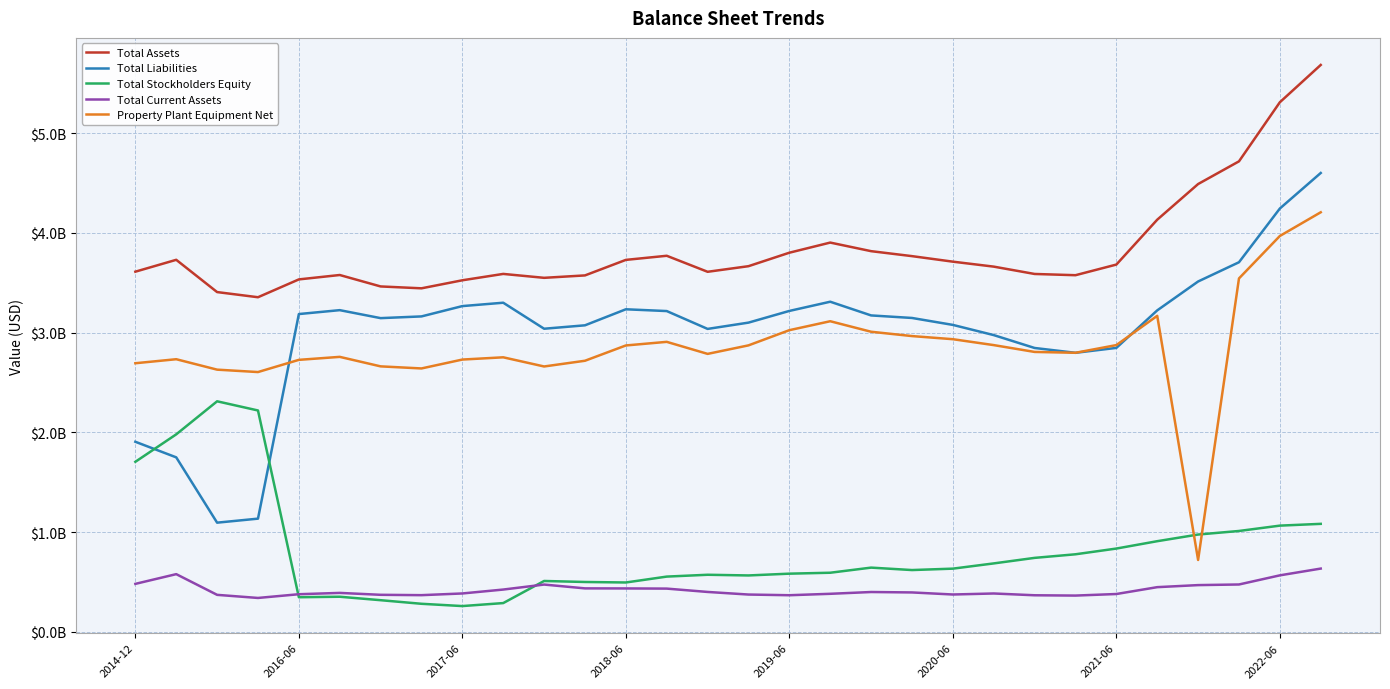

True or false: Total Assets and Total Stockholders Equity cross at least once.

False